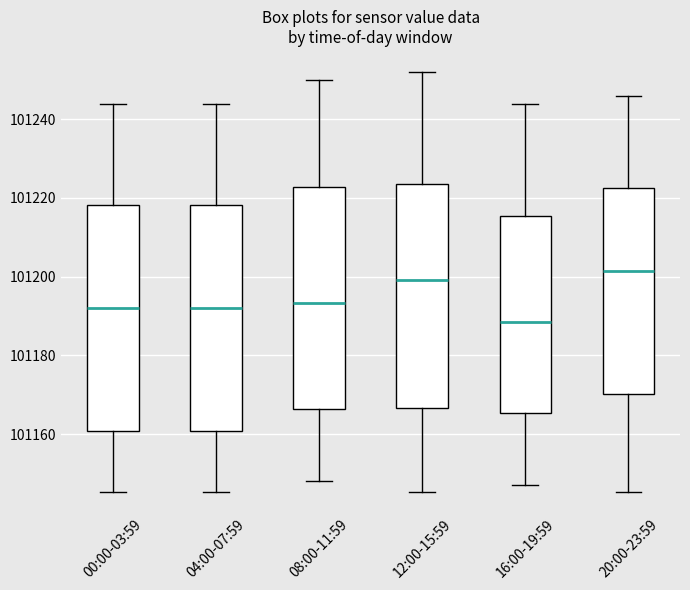

Where does the lower whisker of the box for 08:00-11:59 end on the y-axis? The values are not printed on the chart, so give them approximately, as read against the axis.

101148